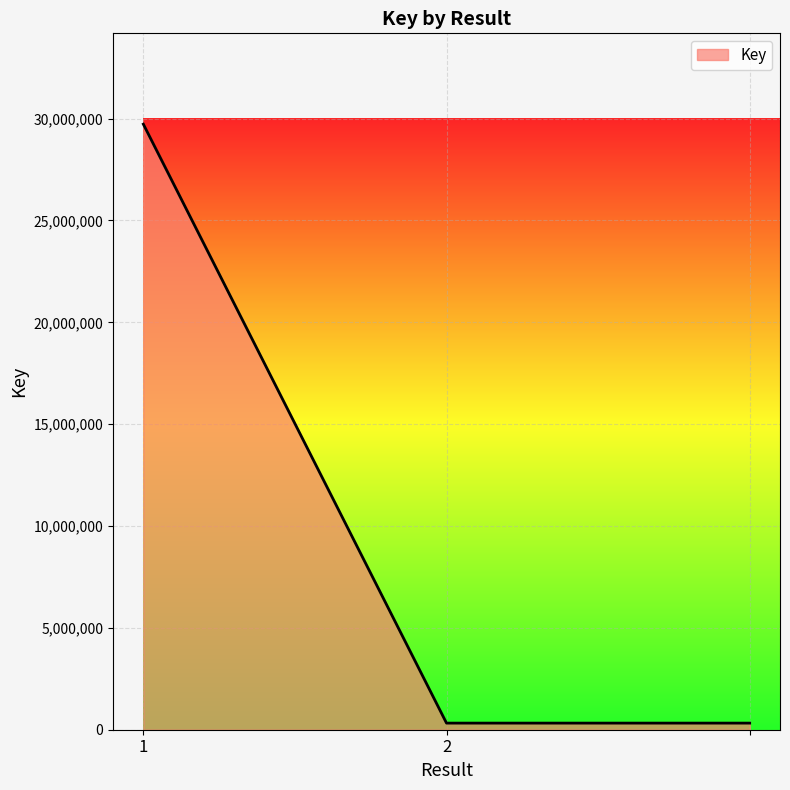

What is the sum of all values?

30377742